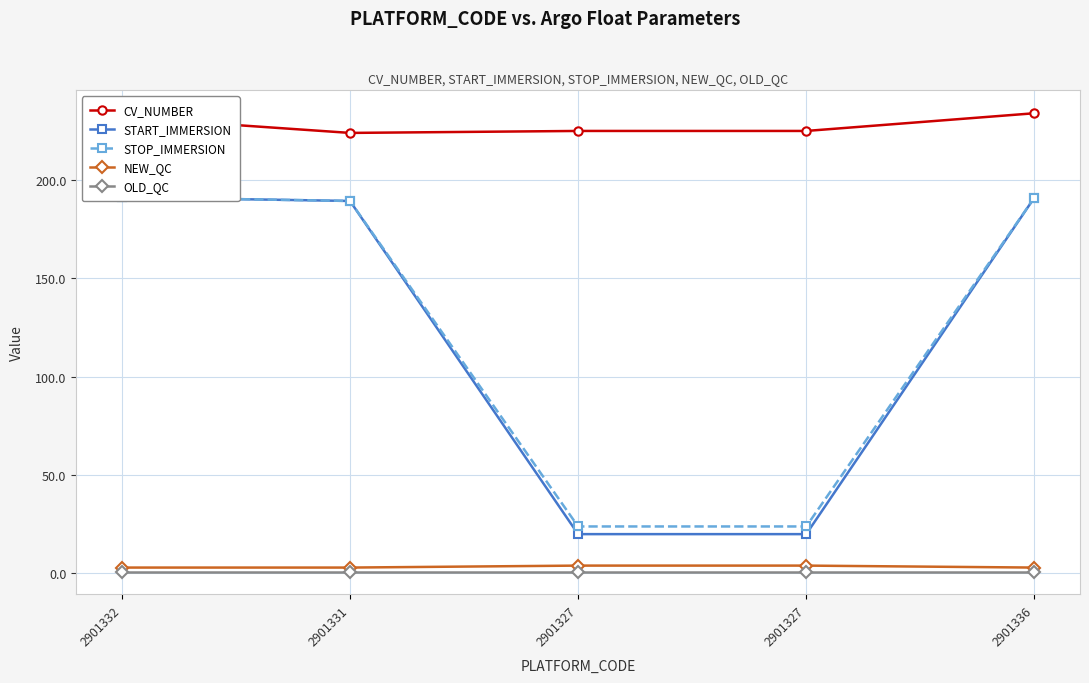

Does the chart display data point markers on the line(s)?

Yes